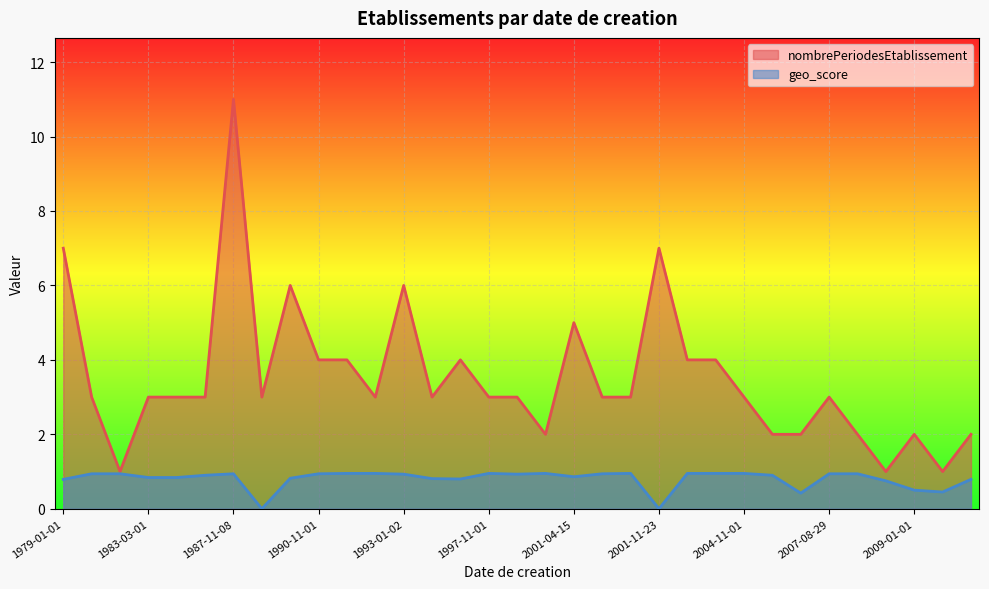

Rank the series by their average value, from lowest to highest.

geo_score, nombrePeriodesEtablissement